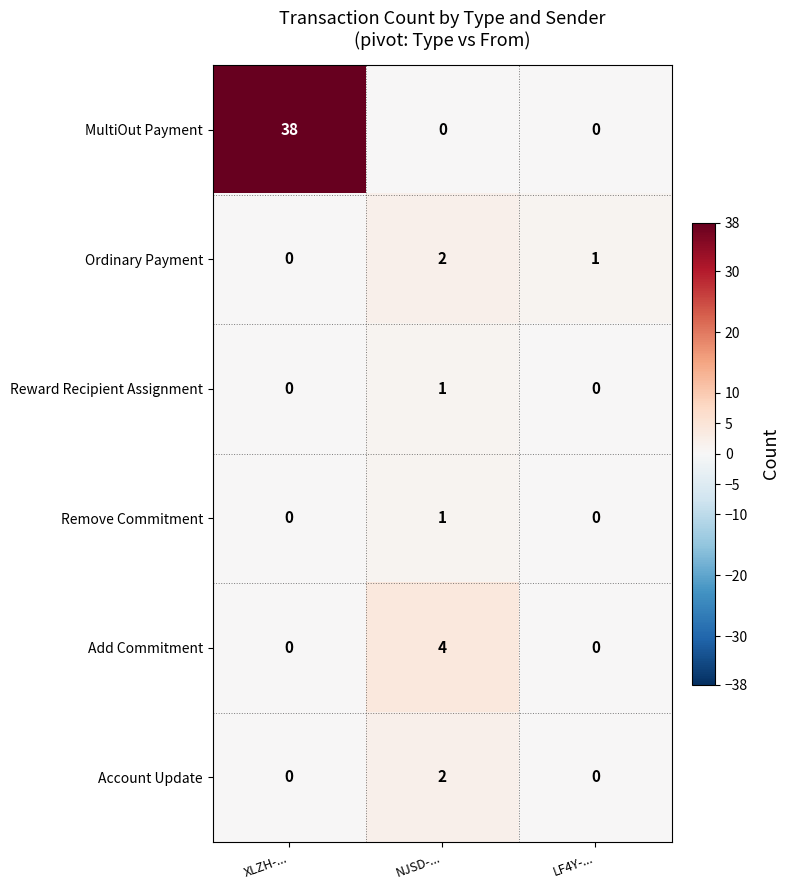

How many distinct data groups are displayed?

6